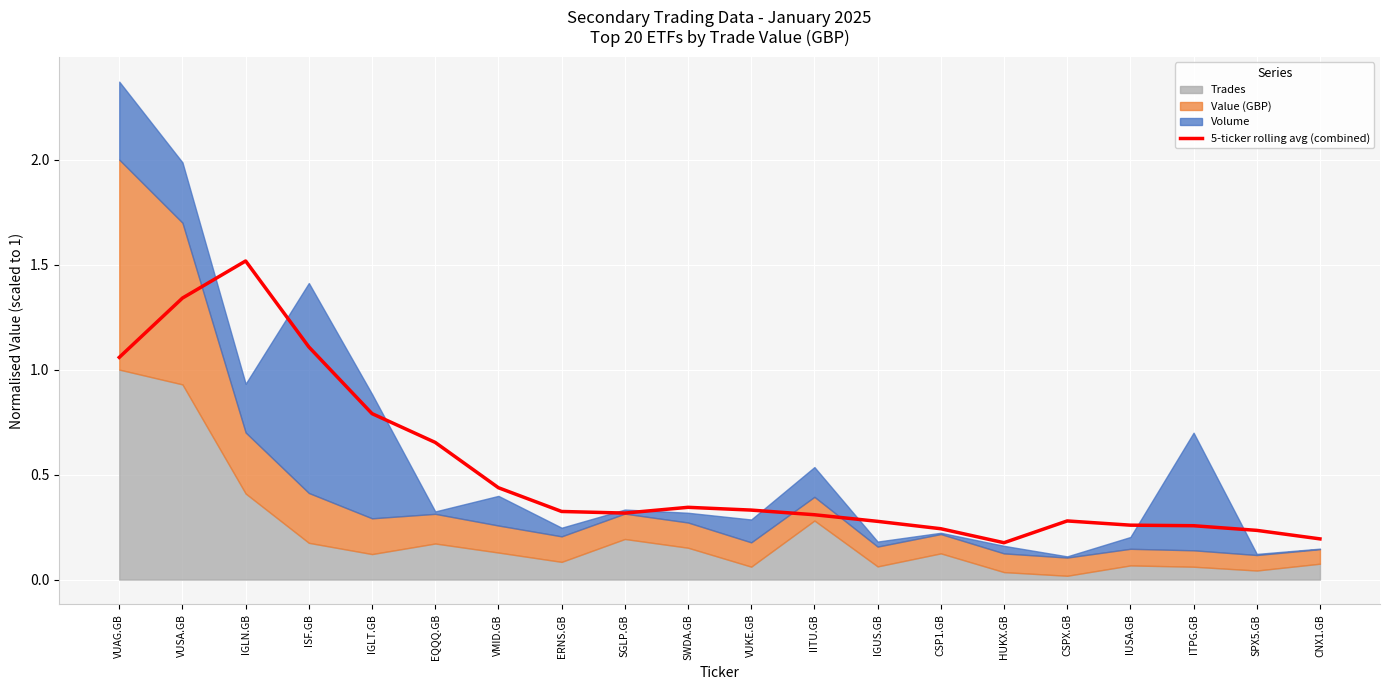

How many interior local peaks (higher than both neighbors) does the data have?

3